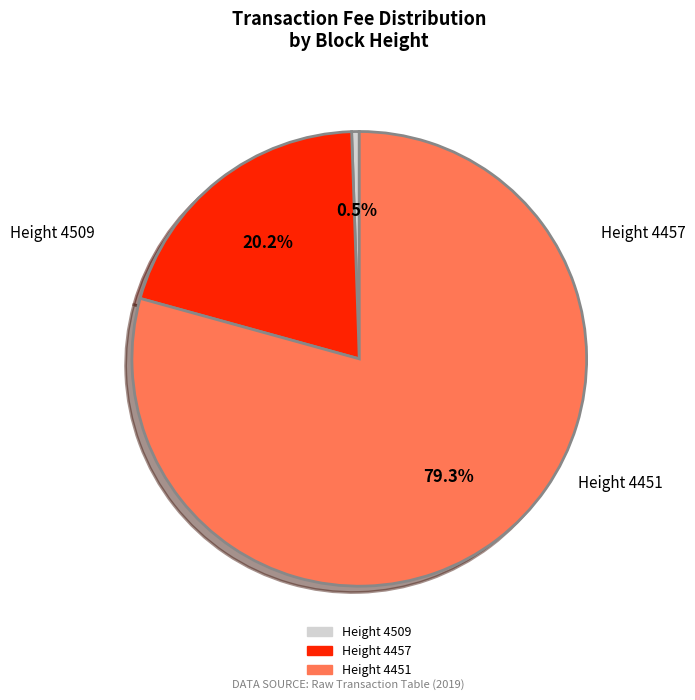

Does any single category account for the majority?

Yes